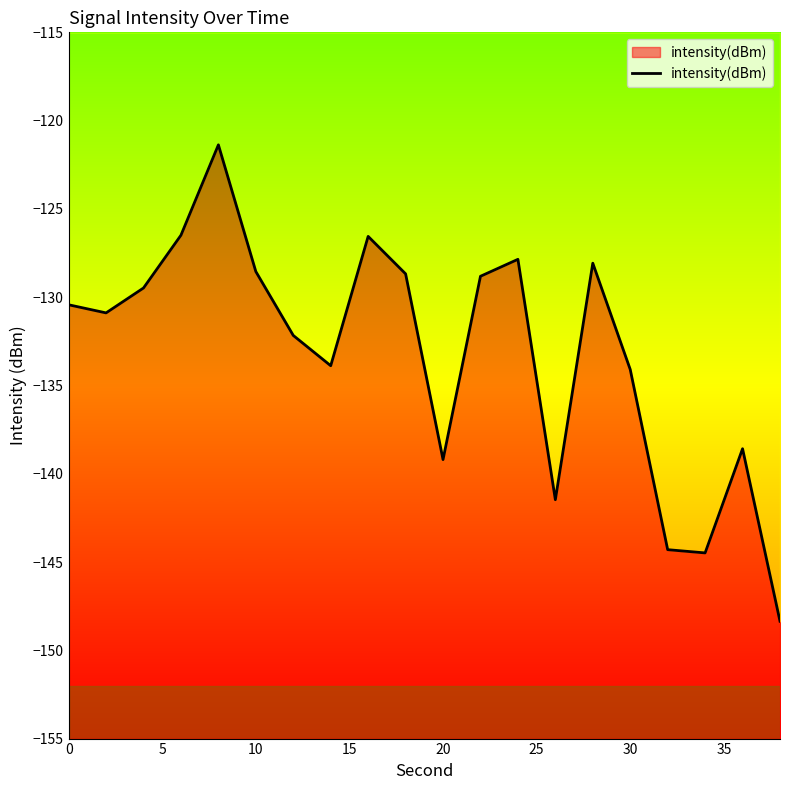

How many lines are shown in the chart?

1